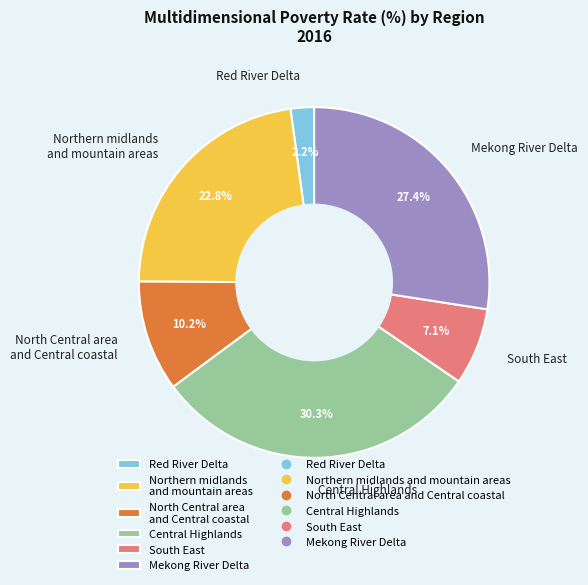

Rank the categories by value from lowest to highest.

Red River Delta, South East, North Central area and Central coastal, Northern midlands and mountain areas, Mekong River Delta, Central Highlands